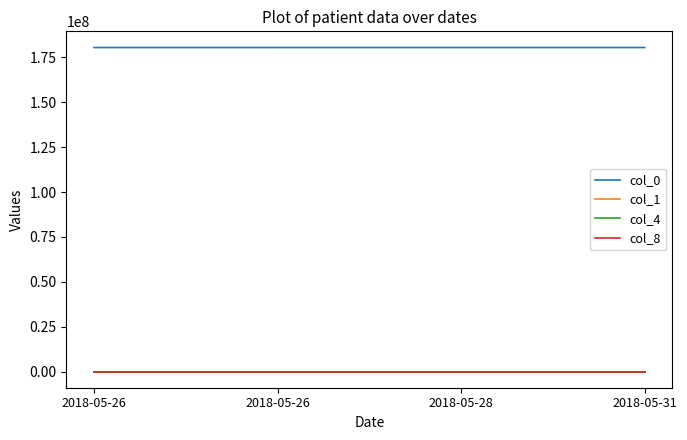

Where is col_1 nearest to the value 949?

2018-05-28